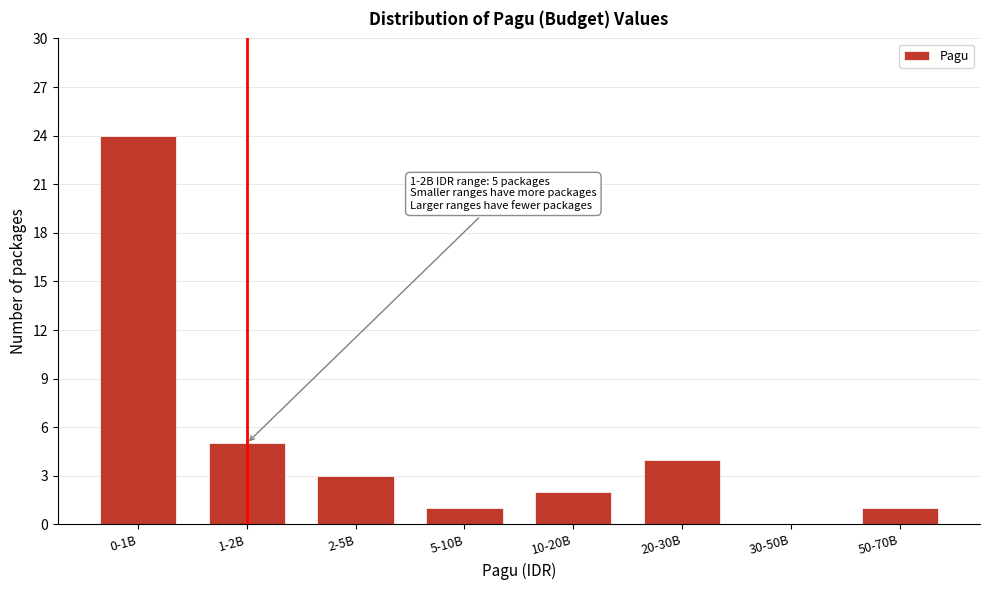

Reading left to right, what are all the values shown in this chart?

0-1B=24	1-2B=5	2-5B=3	5-10B=1	10-20B=2	20-30B=4	30-50B=0	50-70B=1